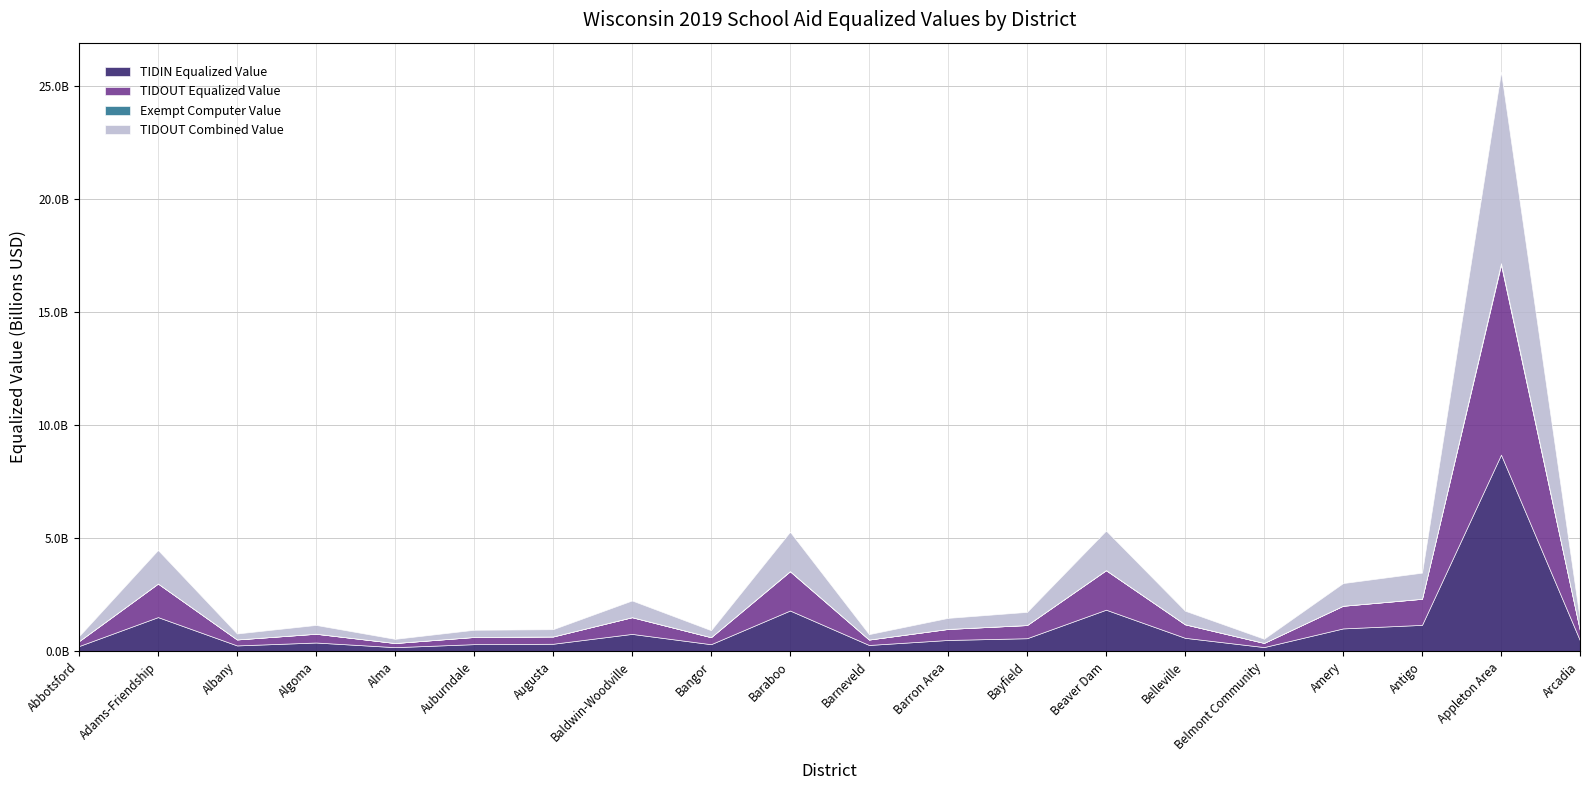

Is the value of TIDOUT Combined Value at Alma greater than the value of TIDOUT Equalized Value at Amery?

No